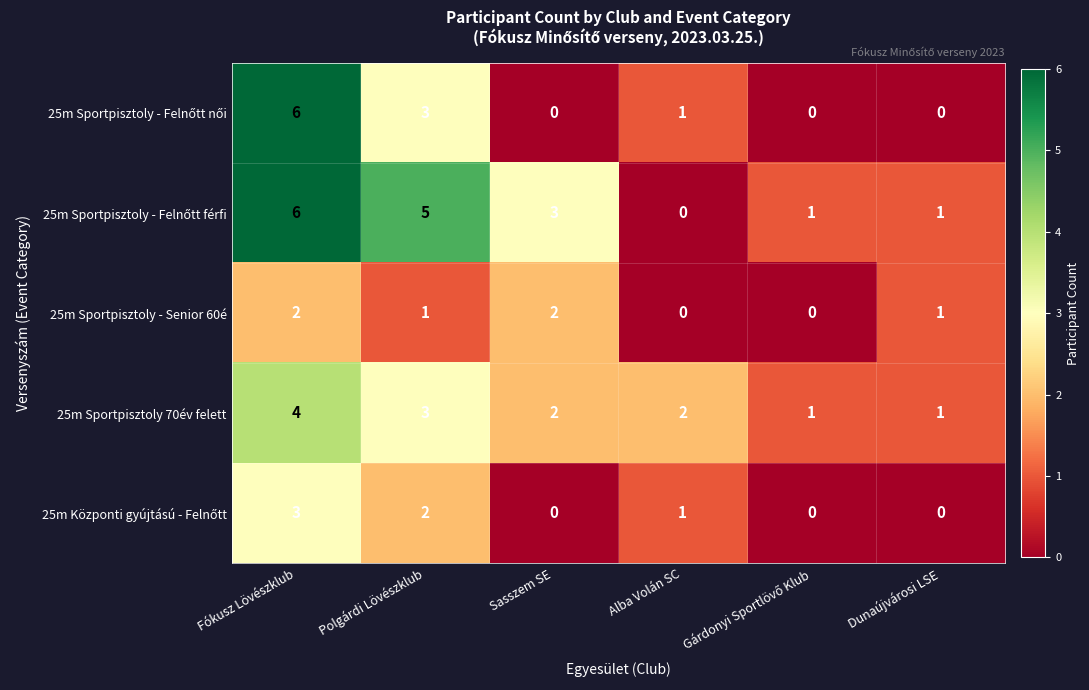

The value of 25m Sportpisztoly 70év felett at Fókusz Lövészklub is 4. True or false?

True